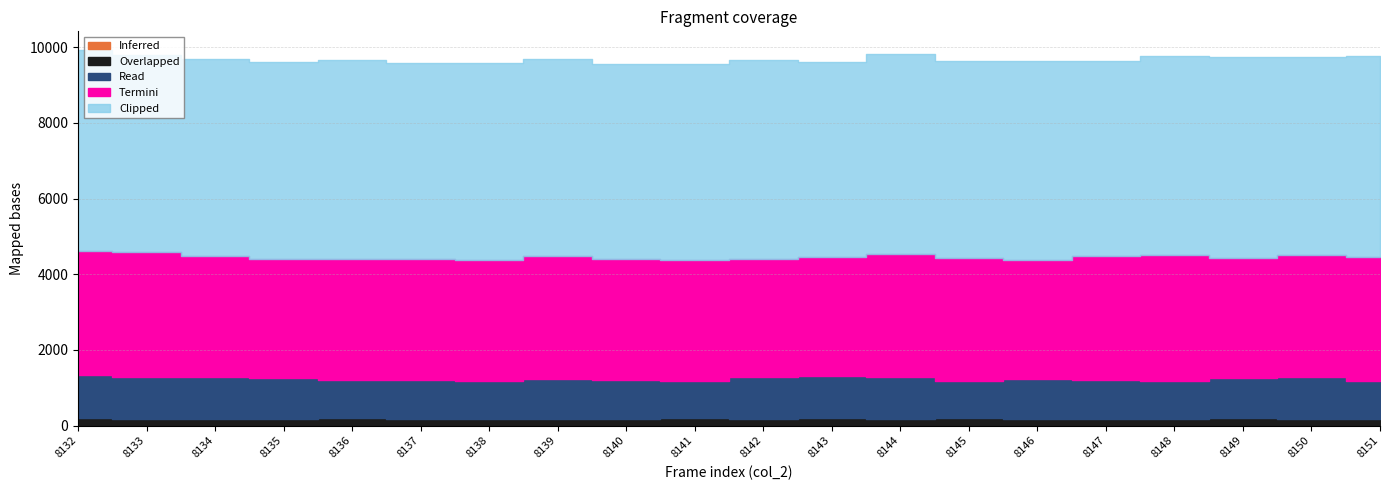

How many values in the Termini series exceed 3214?

9